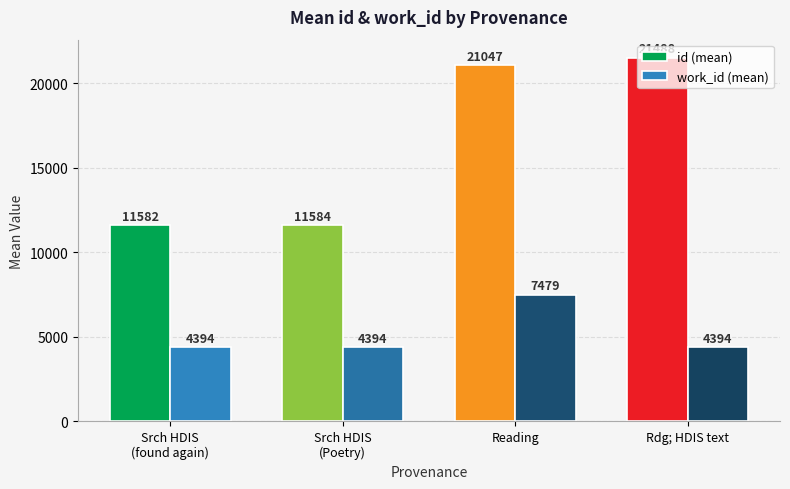

The value of work_id (mean) at Srch HDIS
(found again) is 4394. True or false?

True